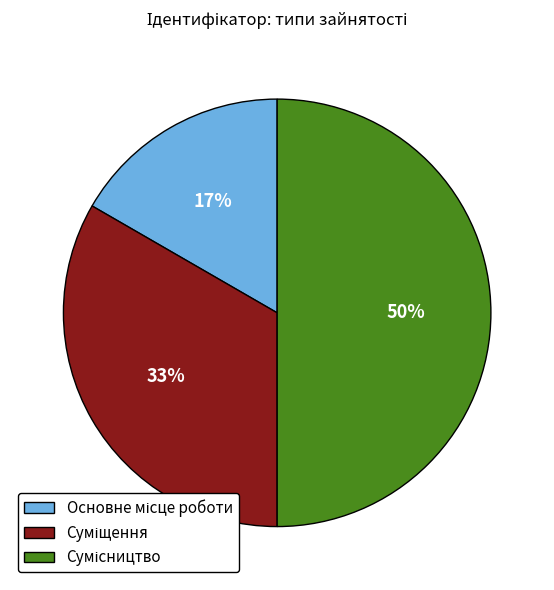

To the nearest percent, what is the difference between the largest and smallest slice percentages?

33%